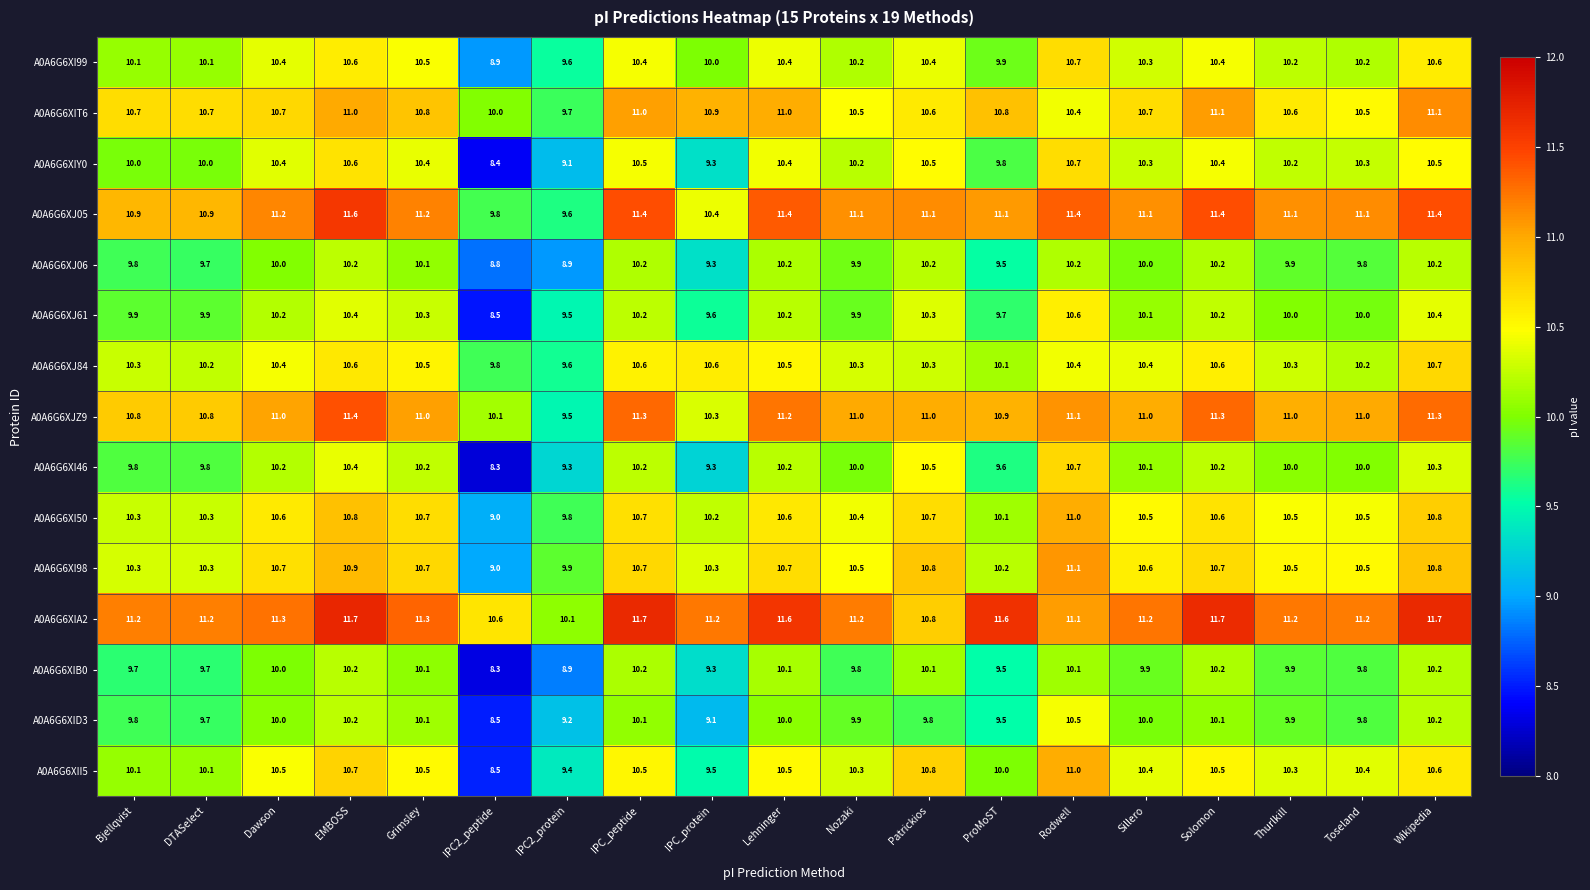

Which series has the largest range (max minus min)?

A0A6G6XII5